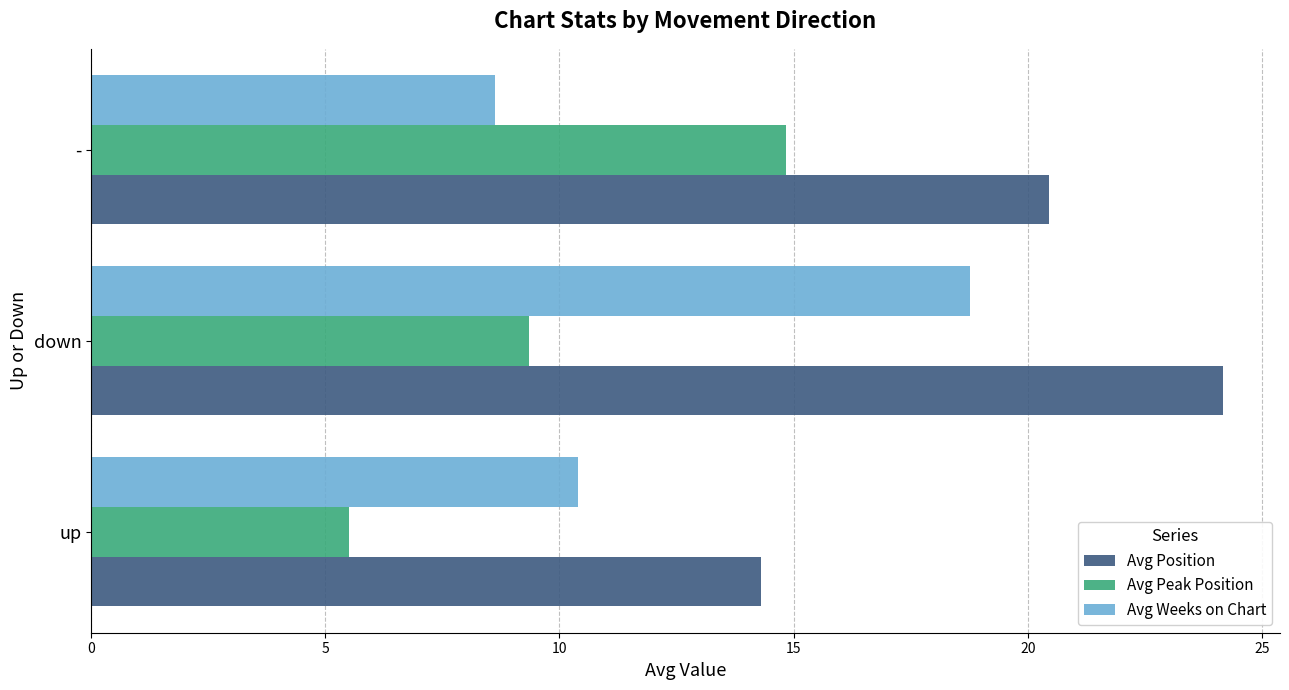

What is the average value of the Avg Peak Position series?

9.9